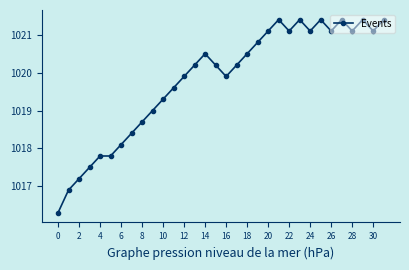

What is the maximum value shown in the chart?

1021.4